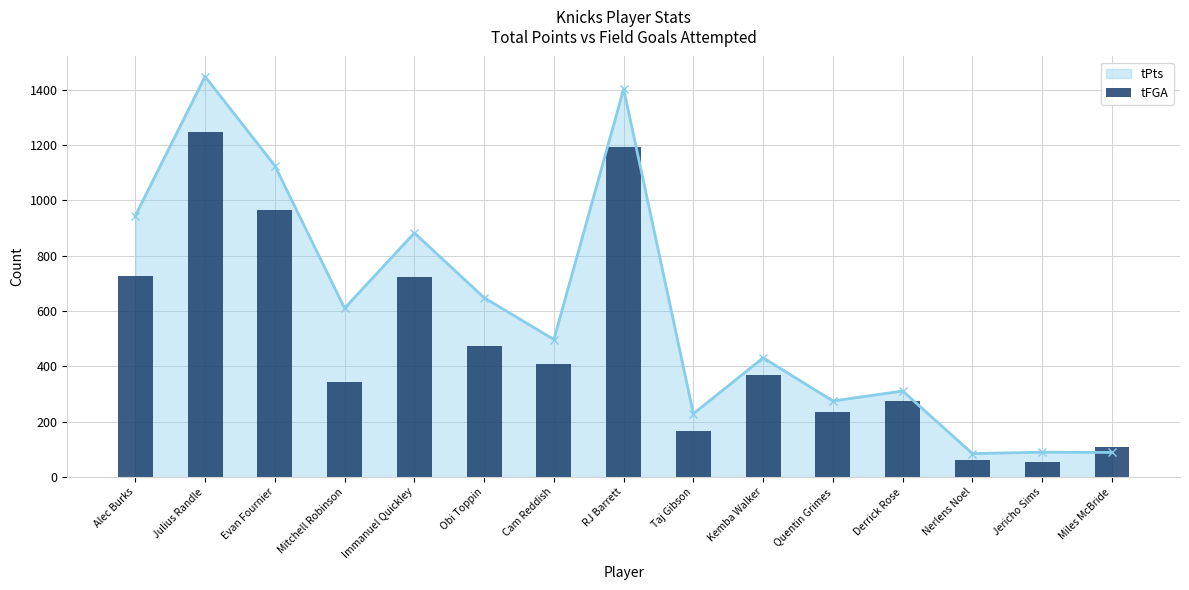

What is the maximum value for tPts?

1447